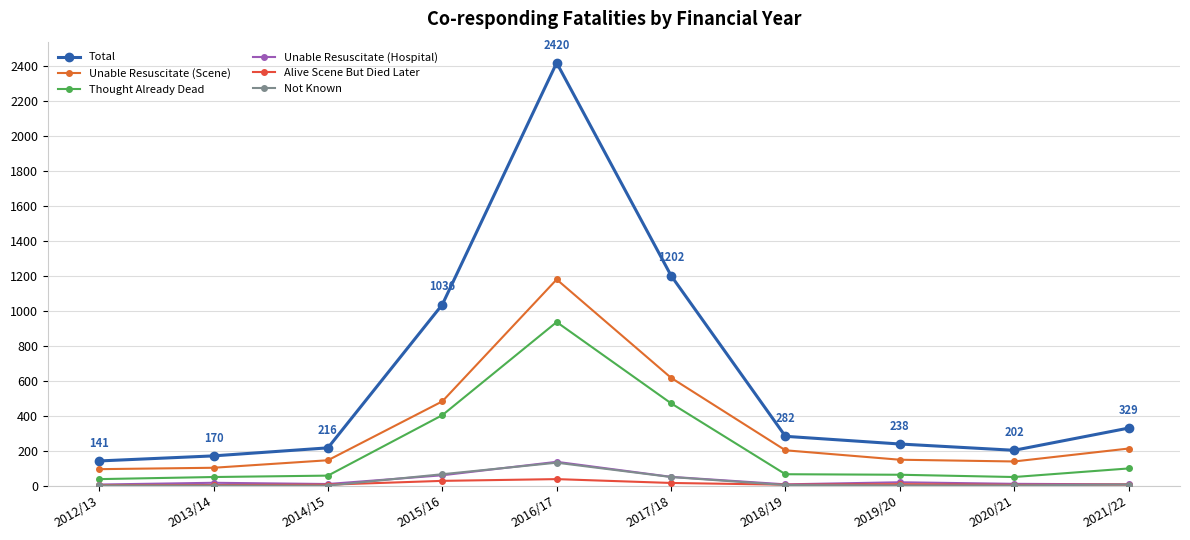

What is the maximum value for Not Known?

131